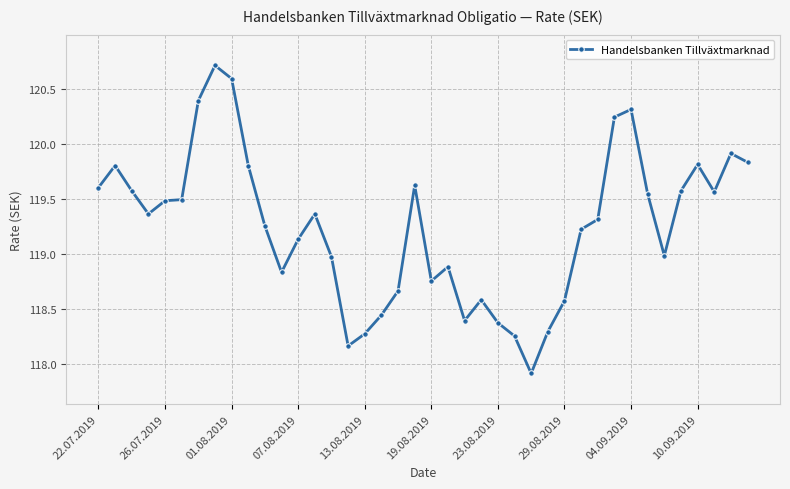

Does the chart display data point markers on the line(s)?

Yes